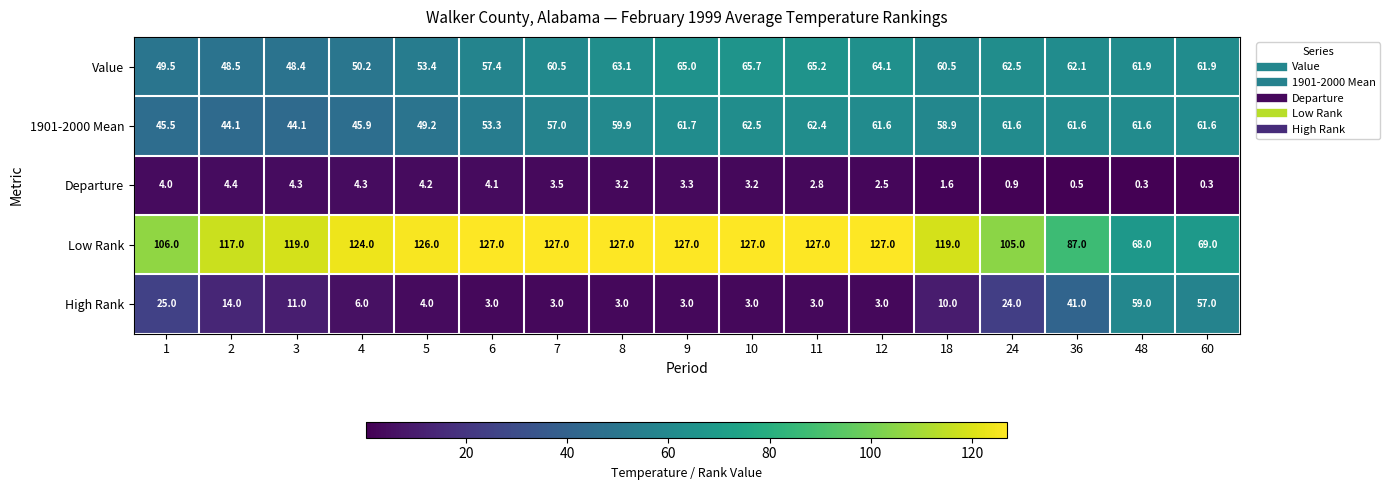

What is the maximum value for 1901-2000 Mean?

62.5